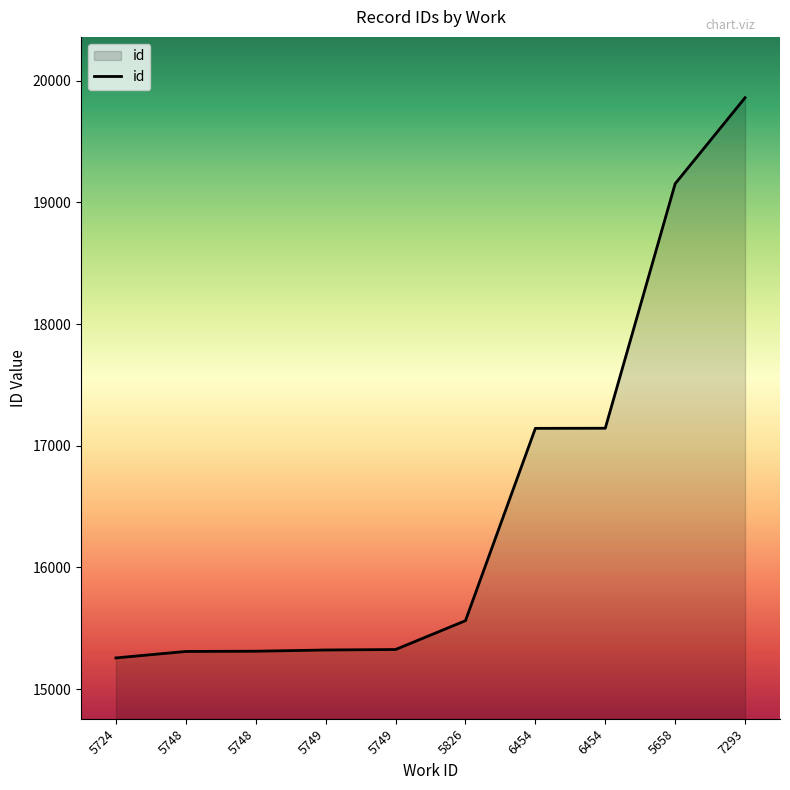

Is it true that the value at 6454 is 29924?

False